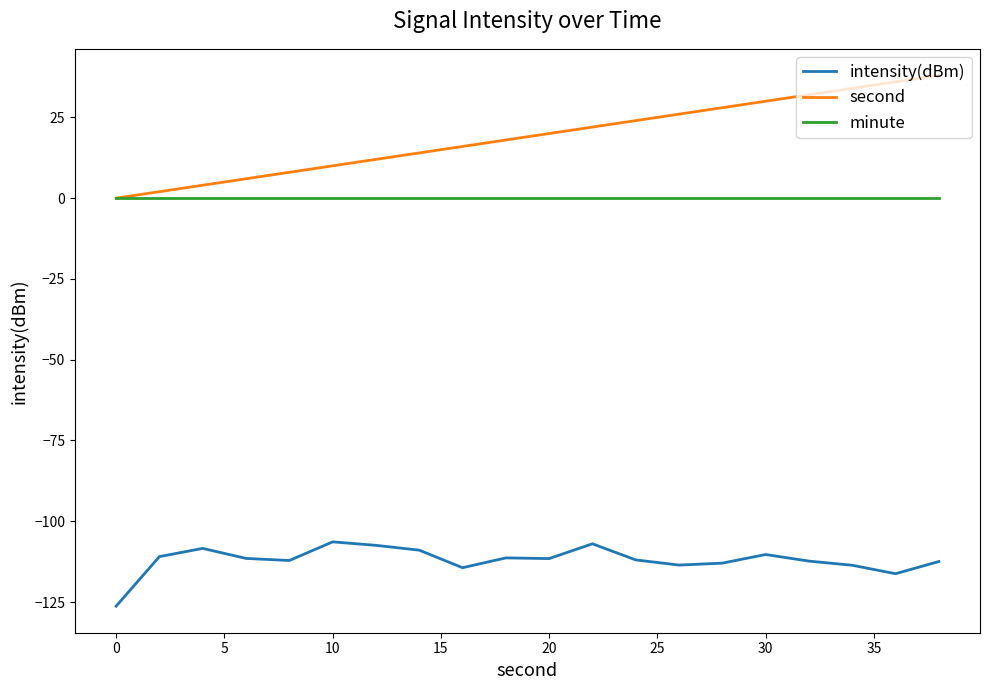

Which series has the largest range (max minus min)?

second